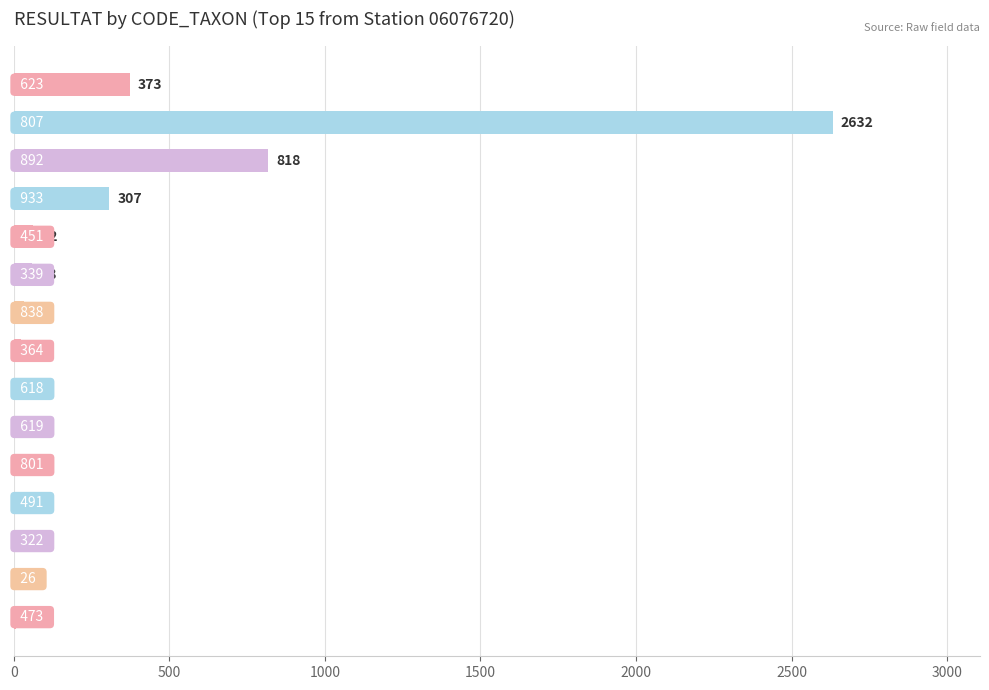

How many data points does each series have?

15